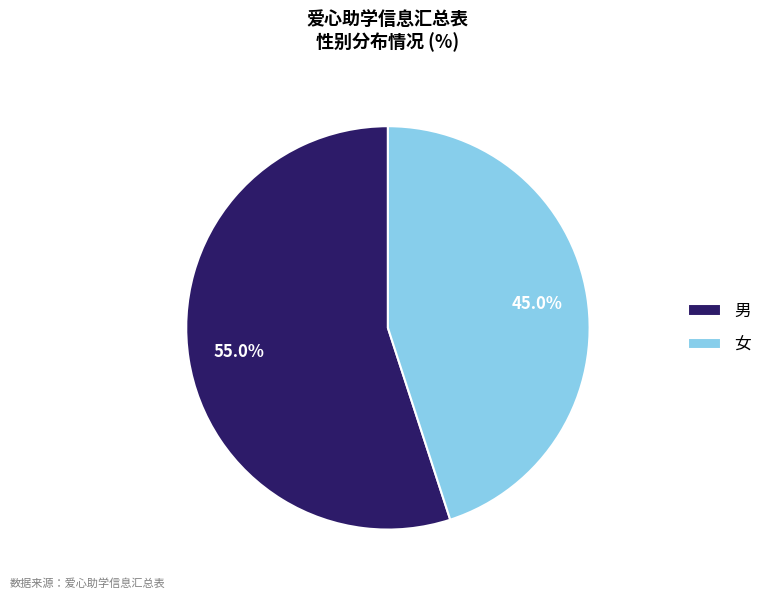

What percentage is the 男 slice, to the nearest percent?

55%